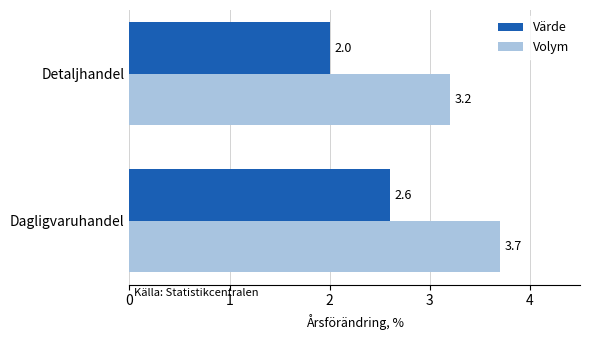

At which category does the chart reach its minimum across all series?

Detaljhandel